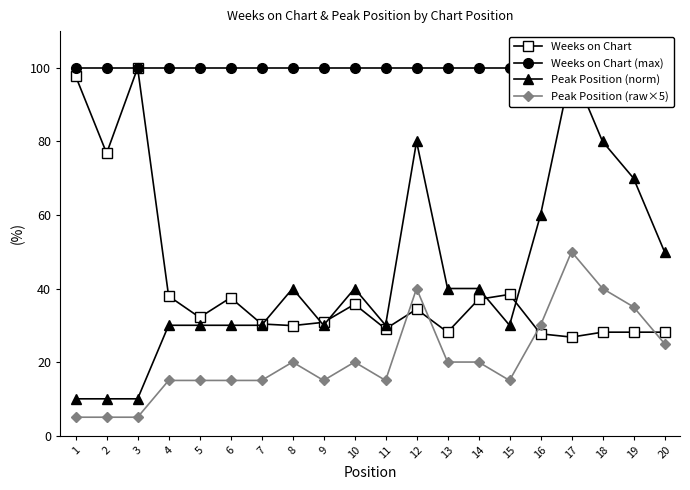

At which label does Peak Position (norm) reach its minimum?

1